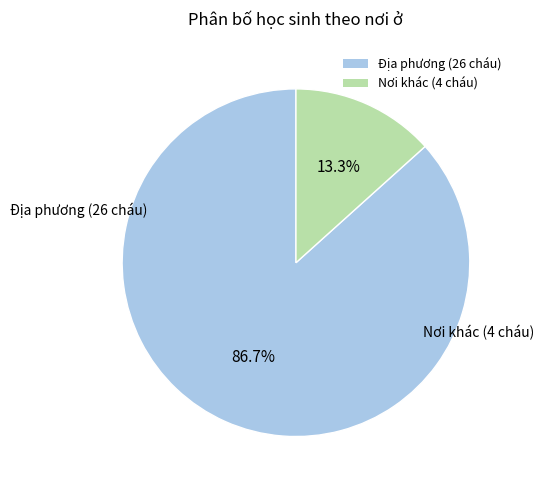

To the nearest percent, what portion does Địa phương (26 cháu) represent?

87%